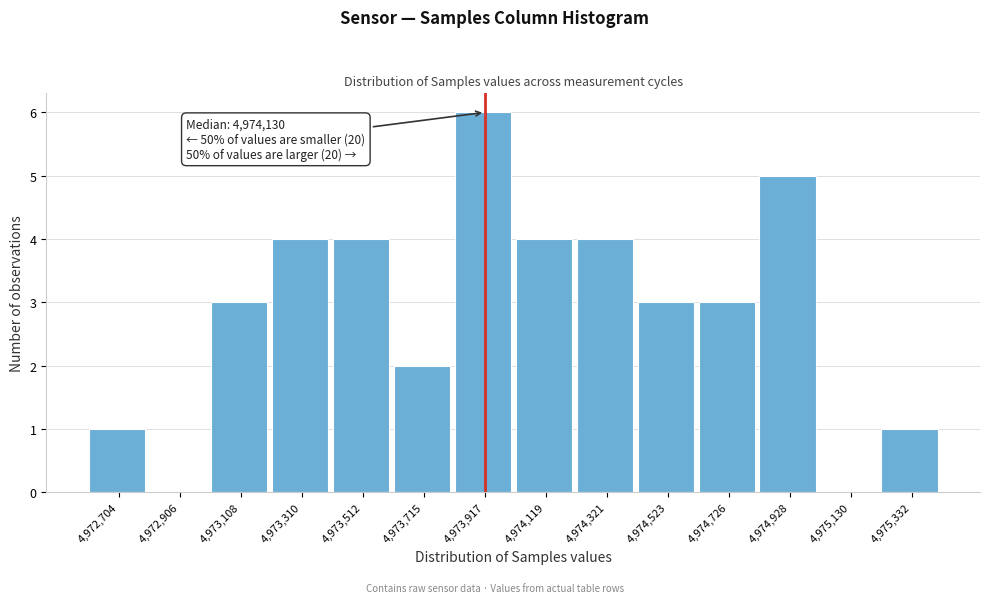

Reading left to right, list all the values displayed in this chart.

4,972,704=1	4,972,906=0	4,973,108=3	4,973,310=4	4,973,512=4	4,973,715=2	4,973,917=6	4,974,119=4	4,974,321=4	4,974,523=3	4,974,726=3	4,974,928=5	4,975,130=0	4,975,332=1